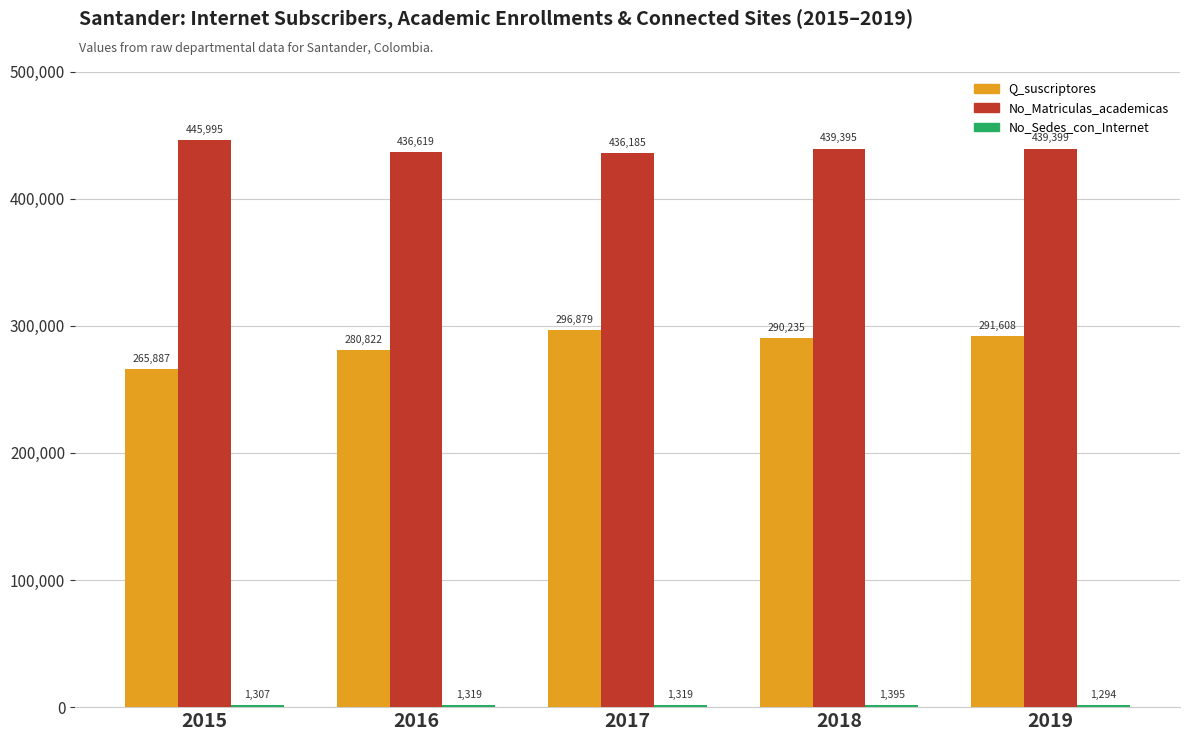

Does the chart contain stacked bars?

No